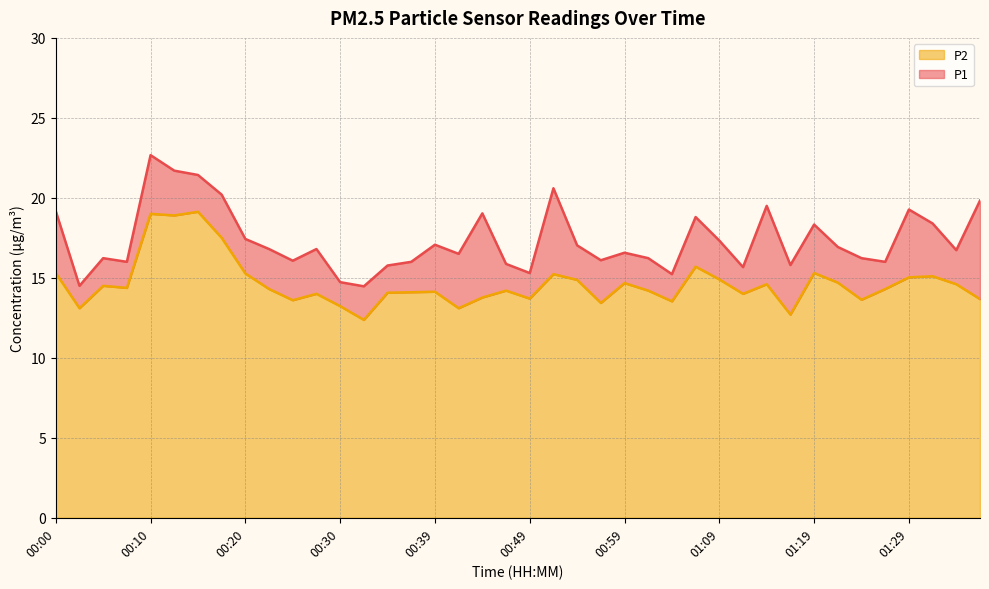

What are all the series names shown in the legend?

P2, P1